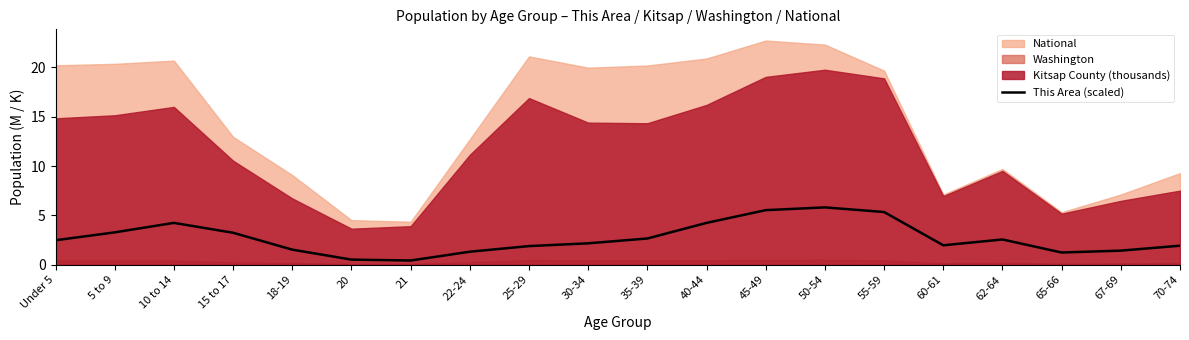

The chart shows a value of 3.3 at 5 to 9. True or false?

True